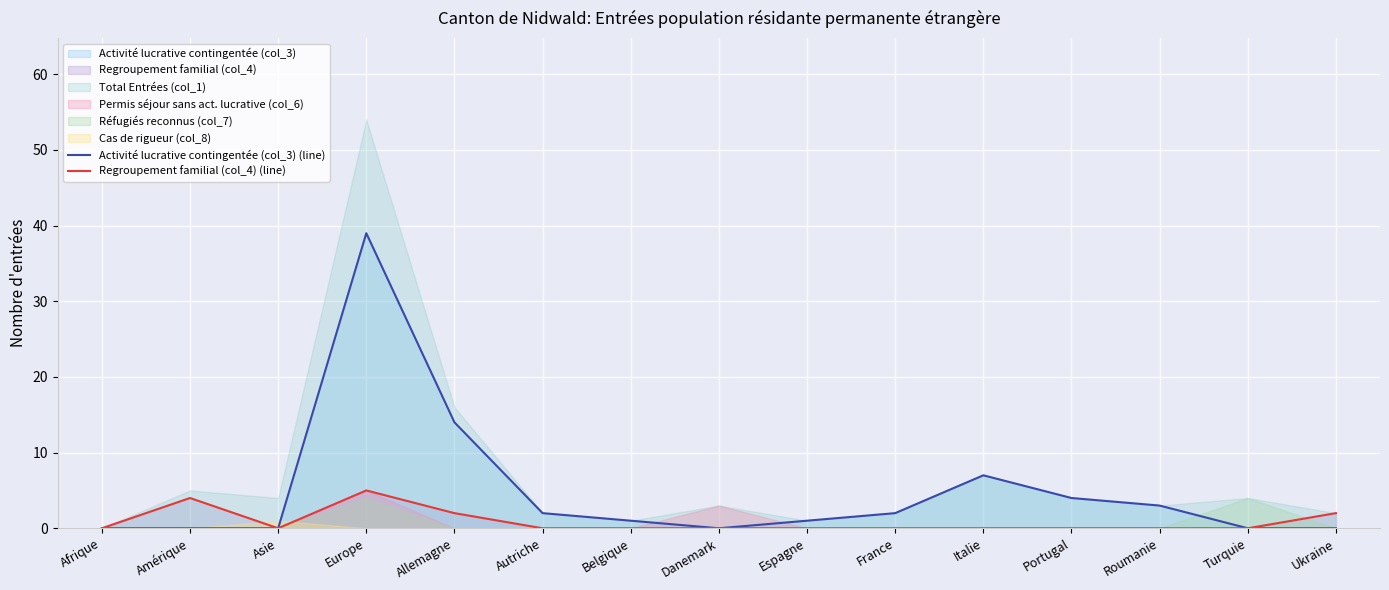

True or false: Activité lucrative contingentée (col_3) (line) and Regroupement familial (col_4) (line) cross at least once.

False